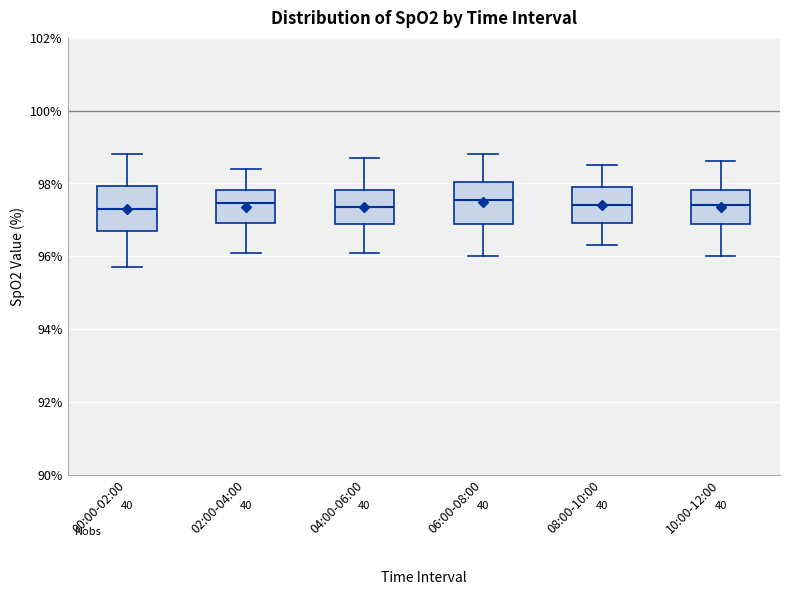

Where is the upper edge of the box for 02:00-04:00 on the y-axis? The values are not printed on the chart, so give them approximately, as read against the axis.

97.8